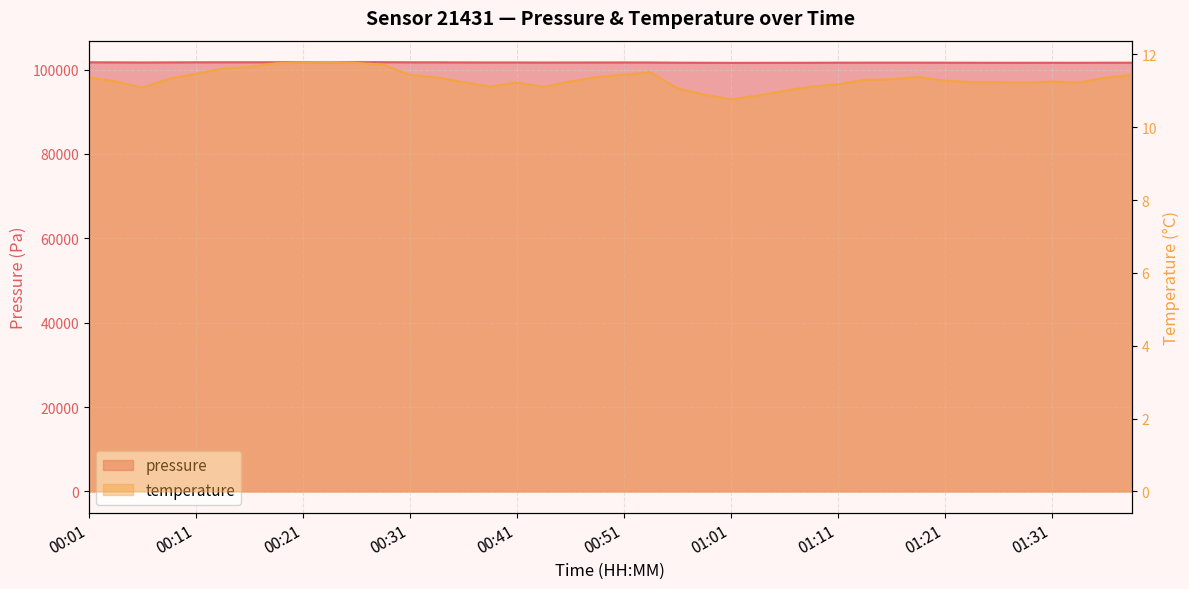

What is the label of the 10th point from the right?

01:16